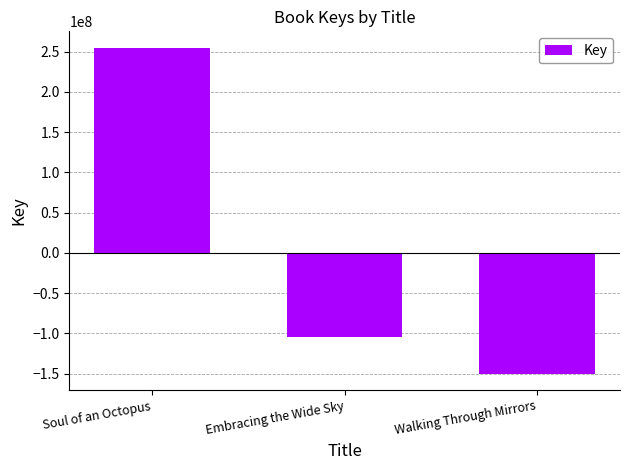

List the labels in order of value, smallest first.

Walking Through Mirrors, Embracing the Wide Sky, Soul of an Octopus